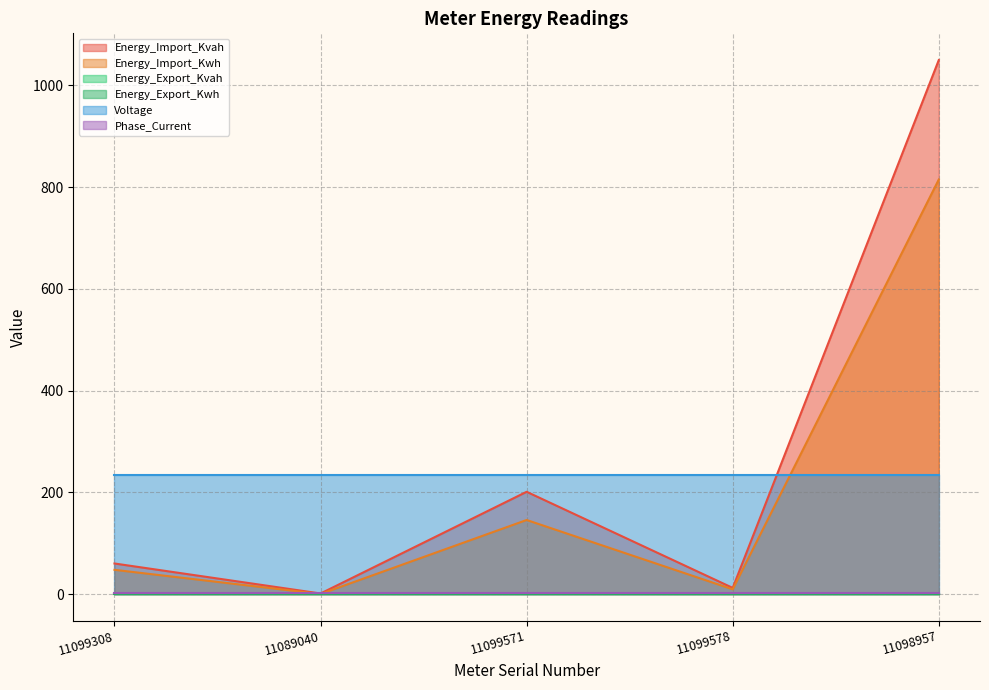

What is the highest value of the Phase_Current series?

1.8